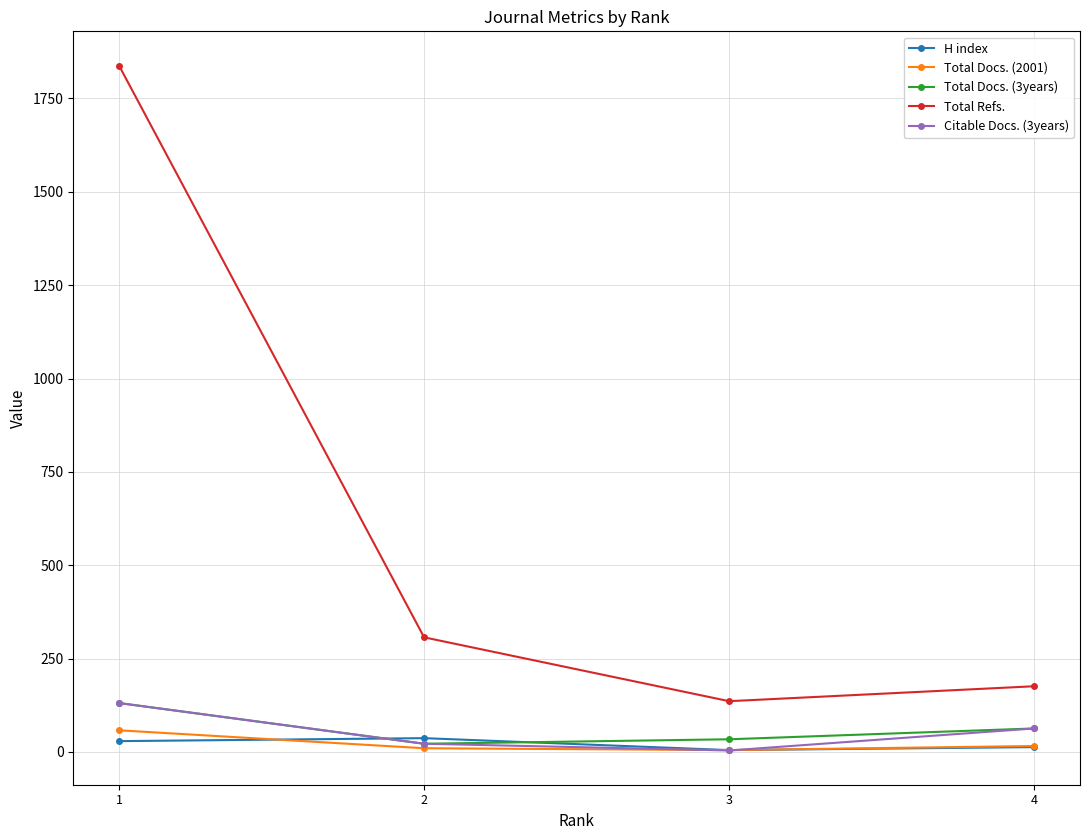

What is the sum of all Total Docs. (2001) values?

89